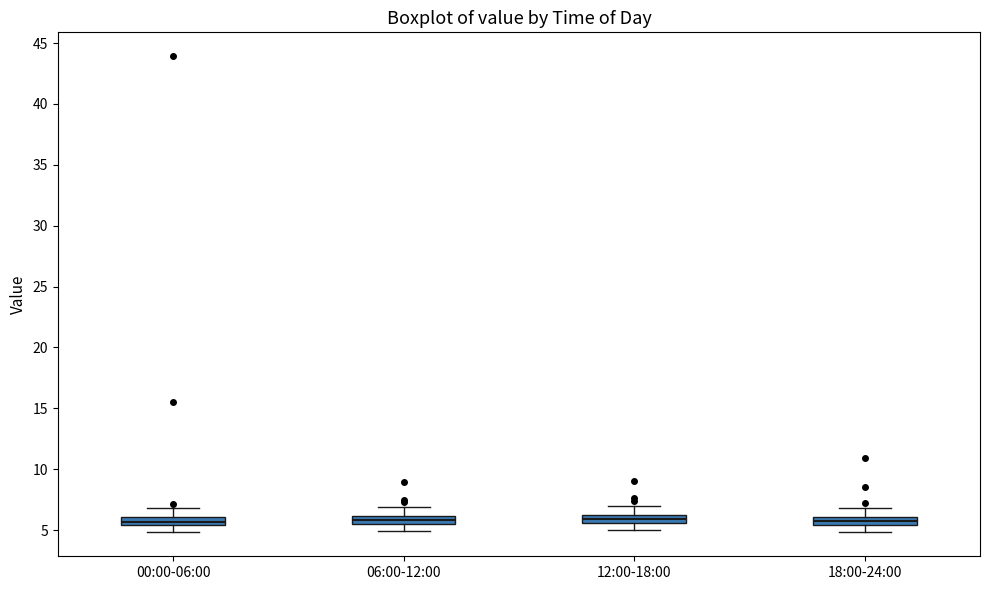

Where is the lower edge of the box for 00:00-06:00 on the y-axis? The values are not printed on the chart, so give them approximately, as read against the axis.

5.5